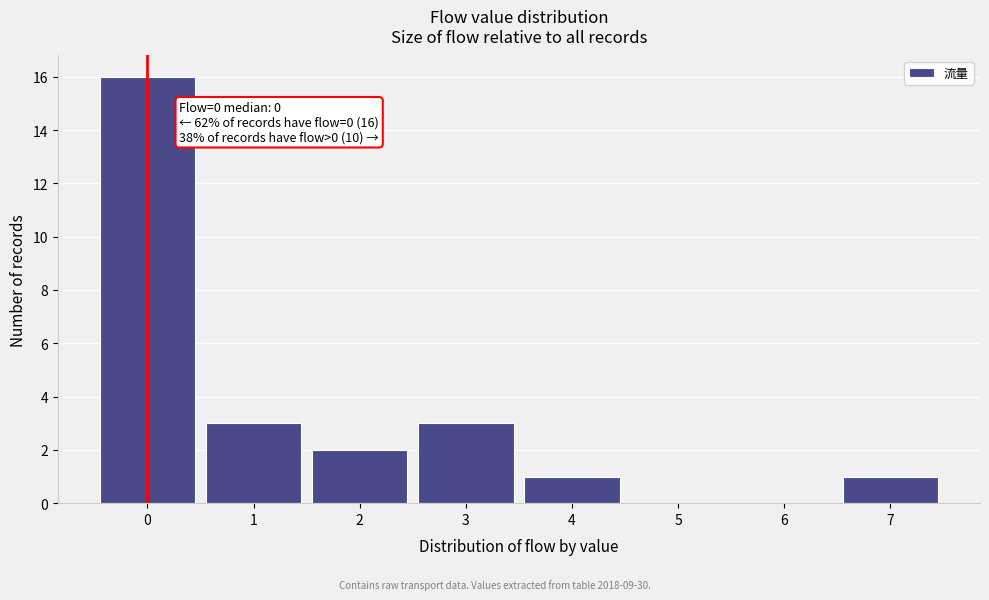

Over which range of the x-axis is the bar tallest?

-0.5 to 0.5